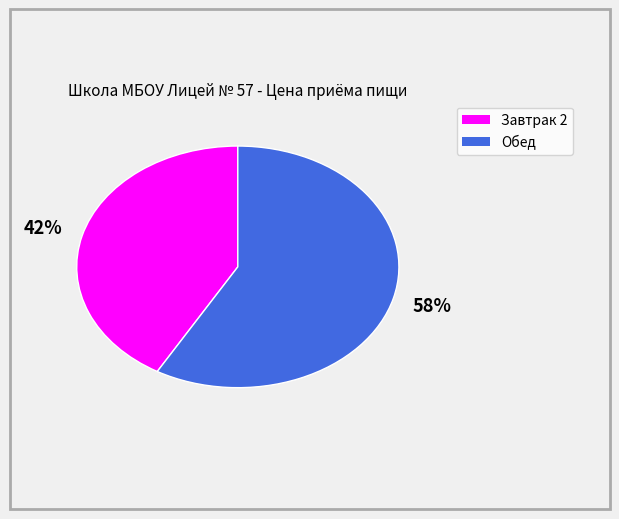

True or false: Обед accounts for 46% of the total.

False